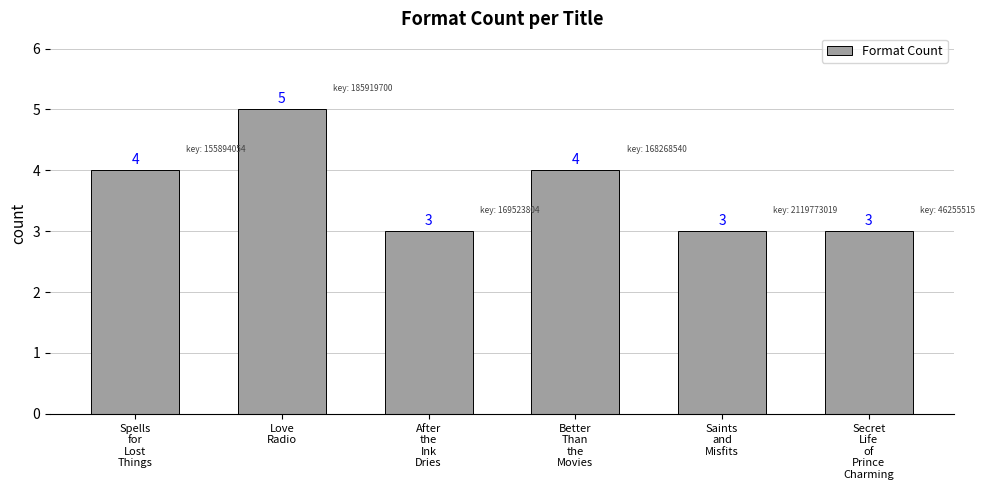

How many values are below 4?

3